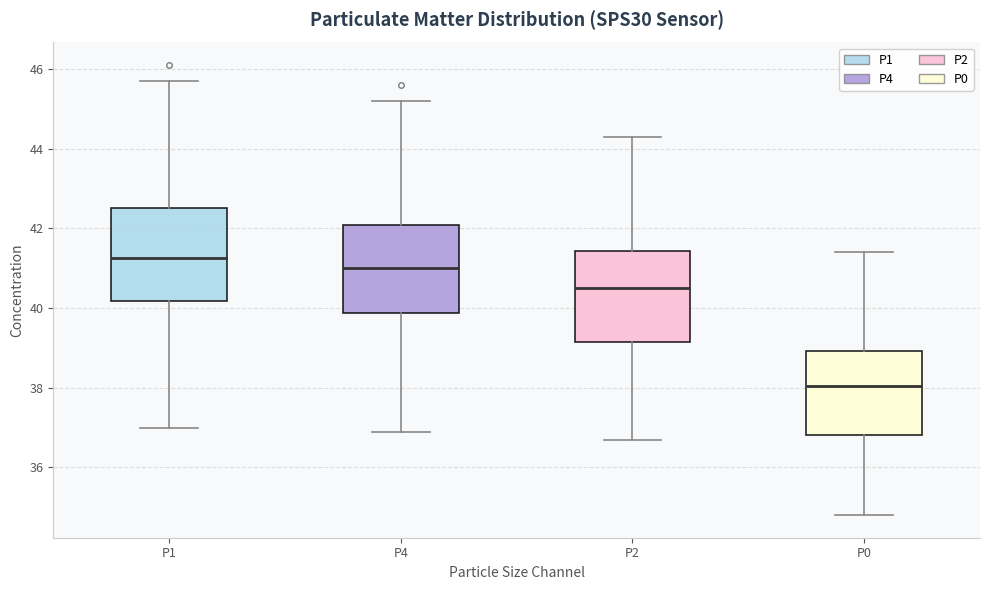

Reading left to right, transcribe this box plot: for each box, give where its median line is, the range the box spans, and where its two whiskers end, as read against the y-axis. The values are not printed on the chart, so give them approximately, as read against the axis.

P1: median 41.2, box 40.2 to 42.6, whiskers 37.0 to 45.8
P4: median 41.0, box 39.8 to 42.0, whiskers 37.0 to 45.2
P2: median 40.6, box 39.2 to 41.4, whiskers 36.8 to 44.4
P0: median 38.0, box 36.8 to 39.0, whiskers 34.8 to 41.4